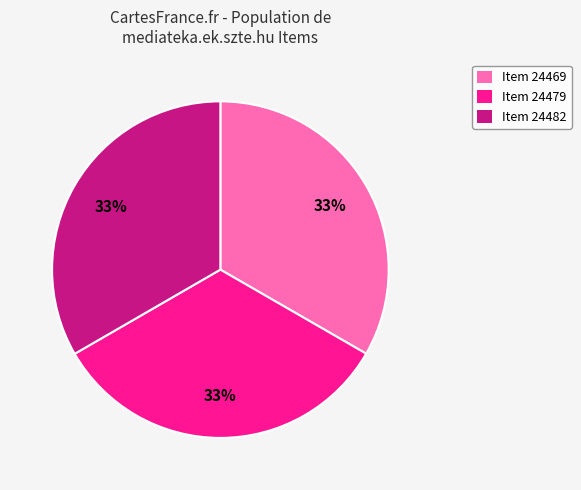

Is the sum of Item 24469 and Item 24479 greater than half?

Yes